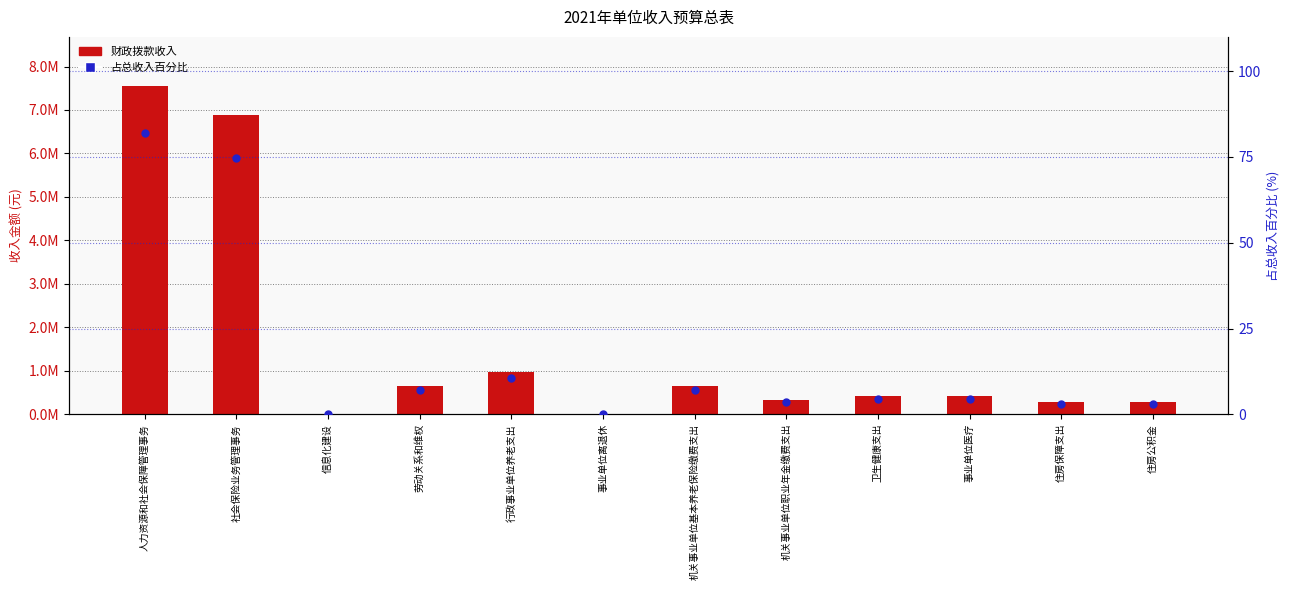

At how many categories does at least one series exceed 5143405?

2